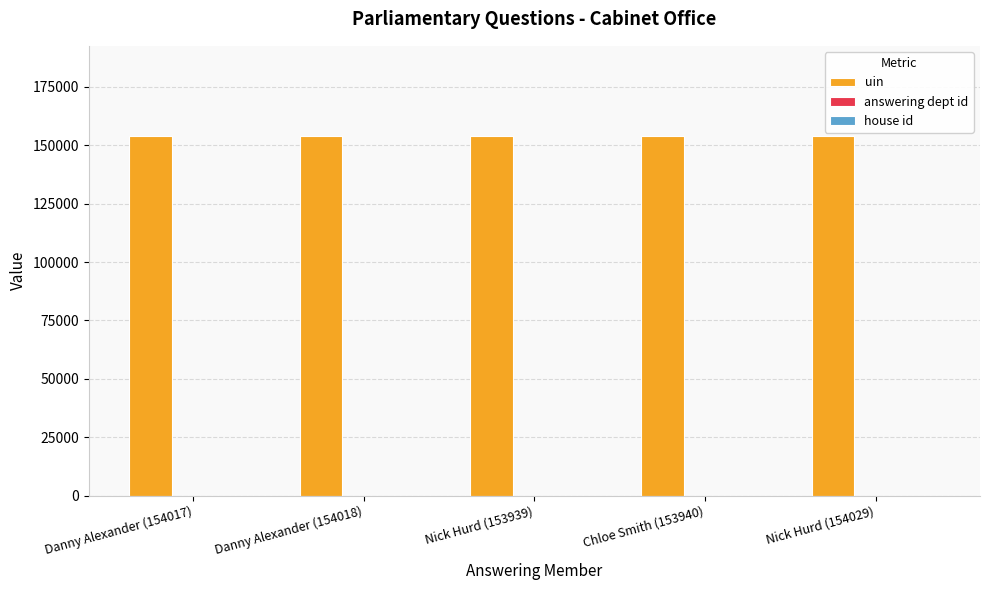

What is the greatest value displayed?

154029